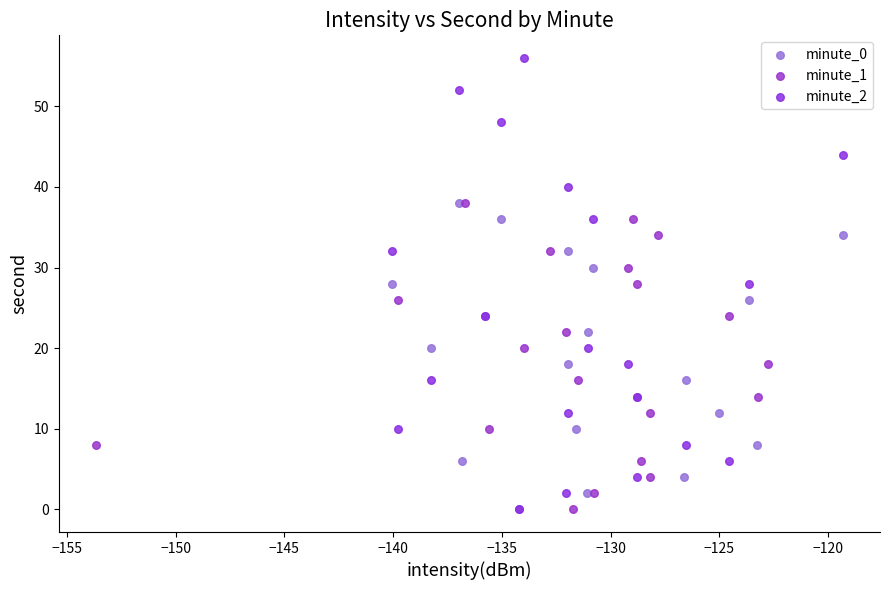

Which series contains the highest Y value?

minute_2